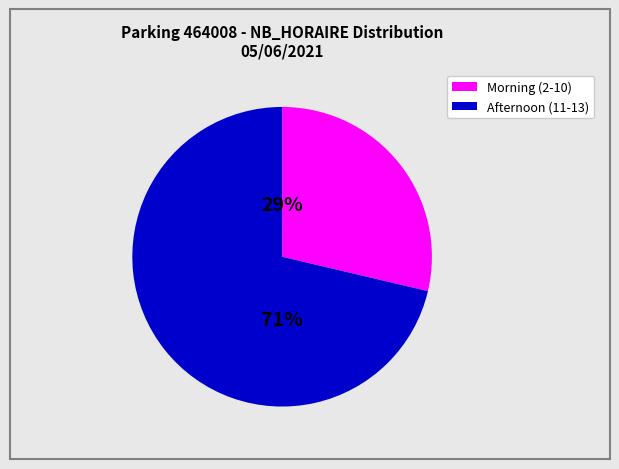

How many slices are in this pie chart?

2